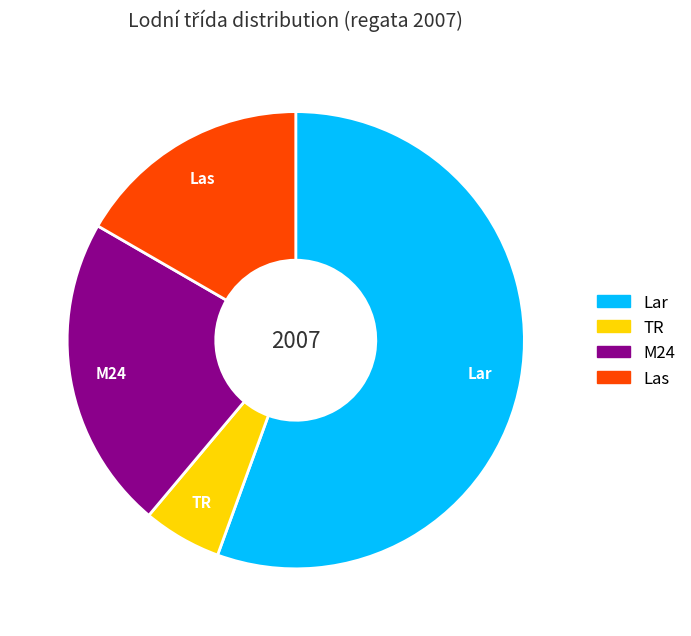

Between Lar and Las, which is larger?

Lar